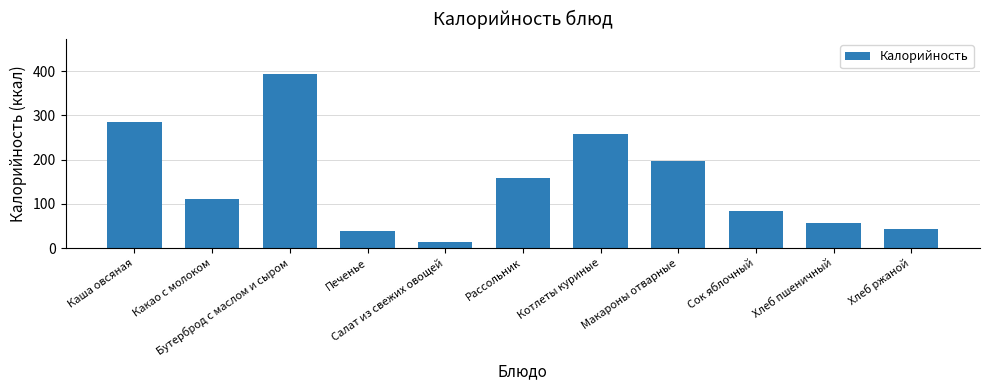

What is the sum of the values at Хлеб ржаной and Сок яблочный?

129